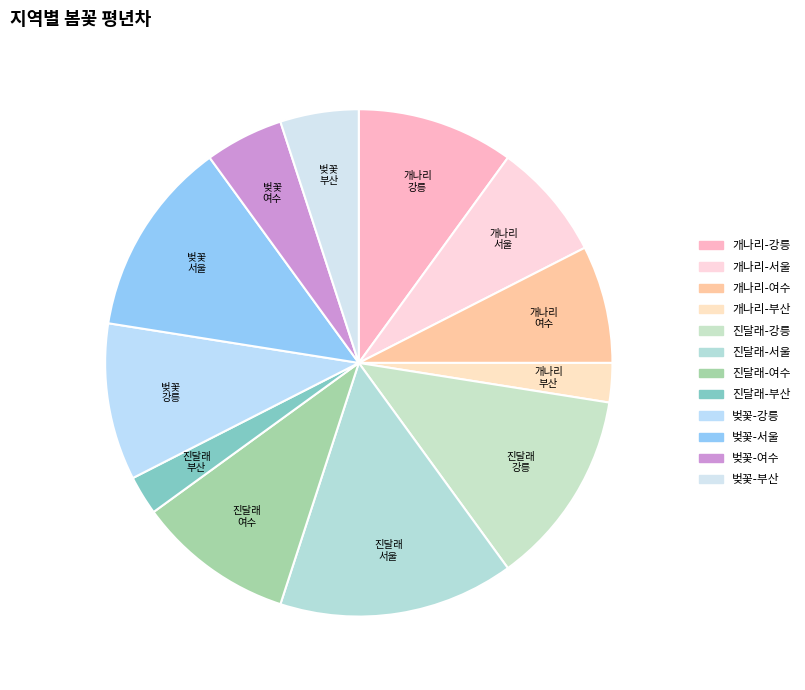

The 진달래 부산 slice represents 8% of the pie. True or false?

False